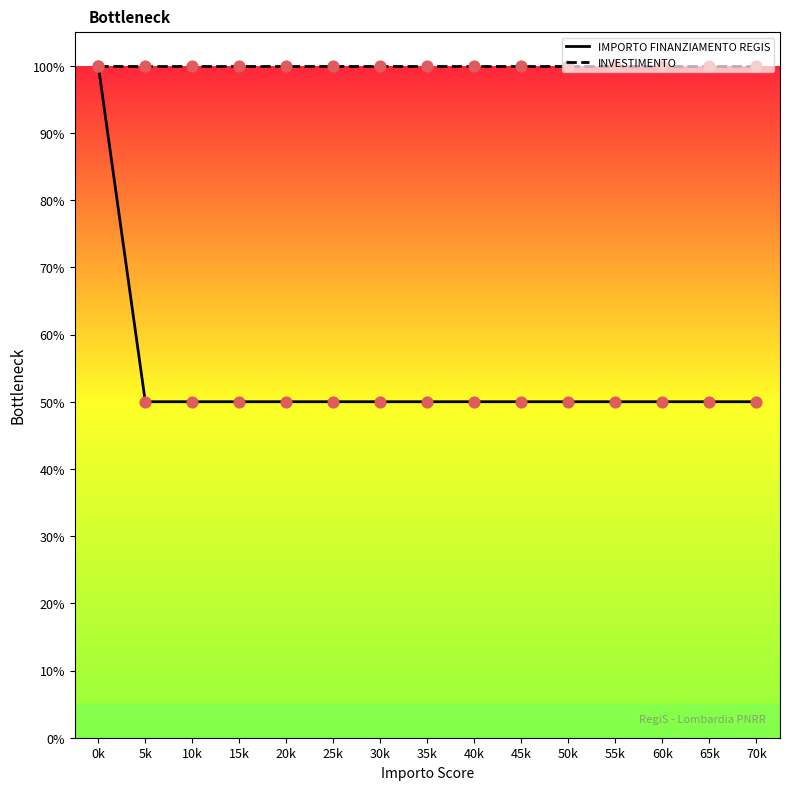

What is the difference between the highest and lowest values at 15k?

50